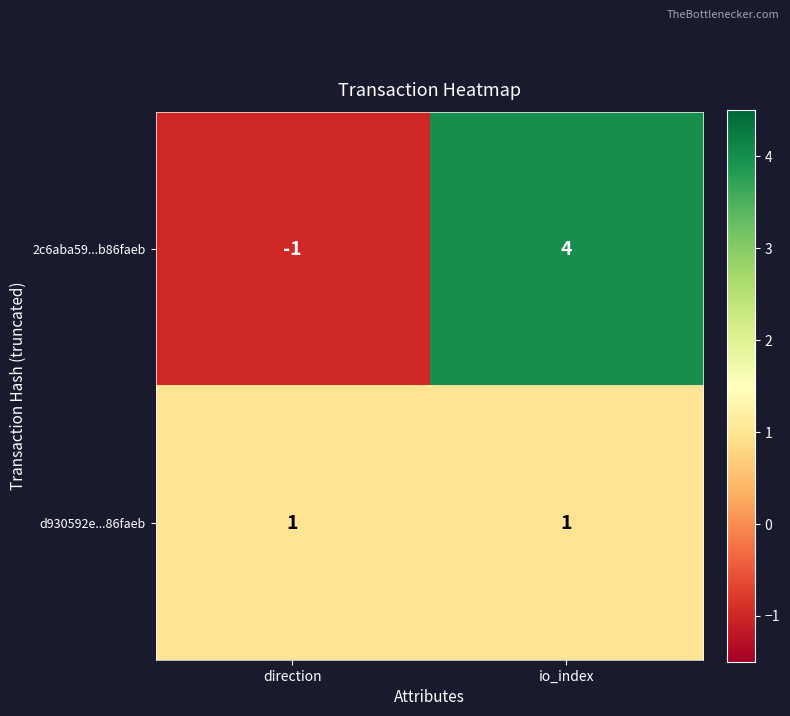

What is the difference between the maximum and minimum values in the 2c6aba59...b86faeb series?

5